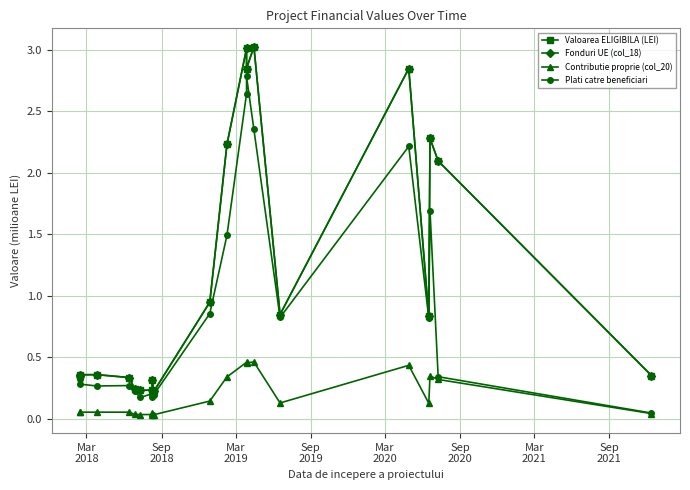

Does the chart display data point markers on the line(s)?

Yes